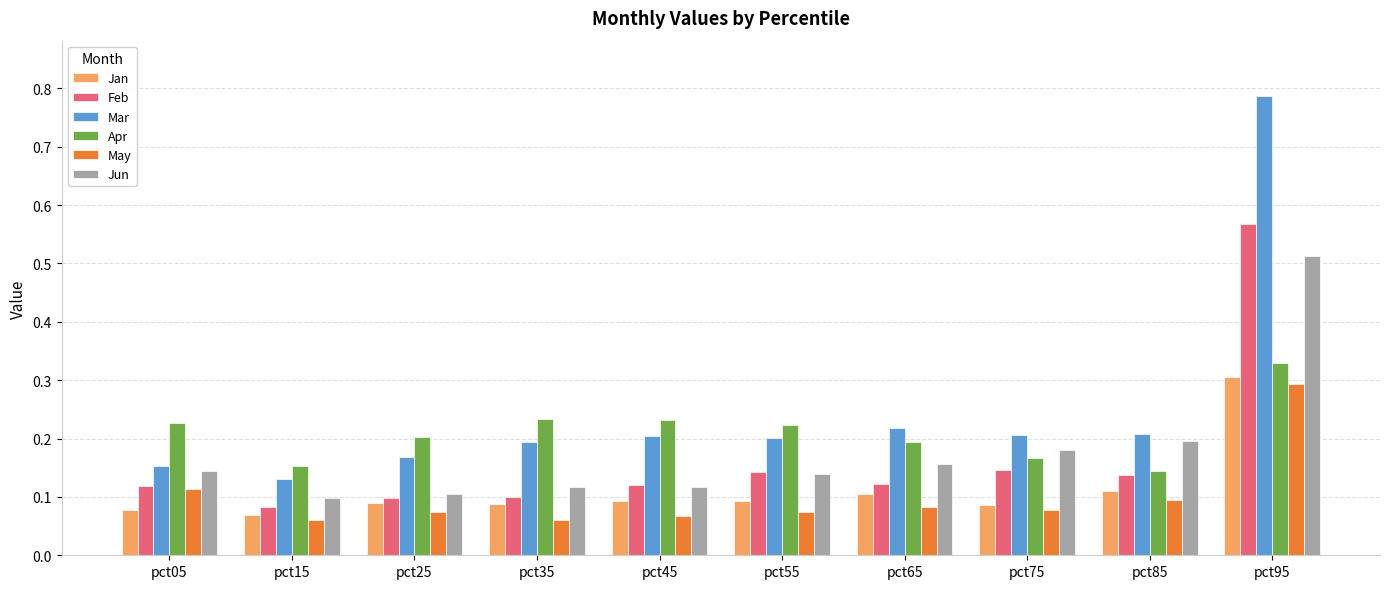

Which series has the largest total across all categories?

Mar